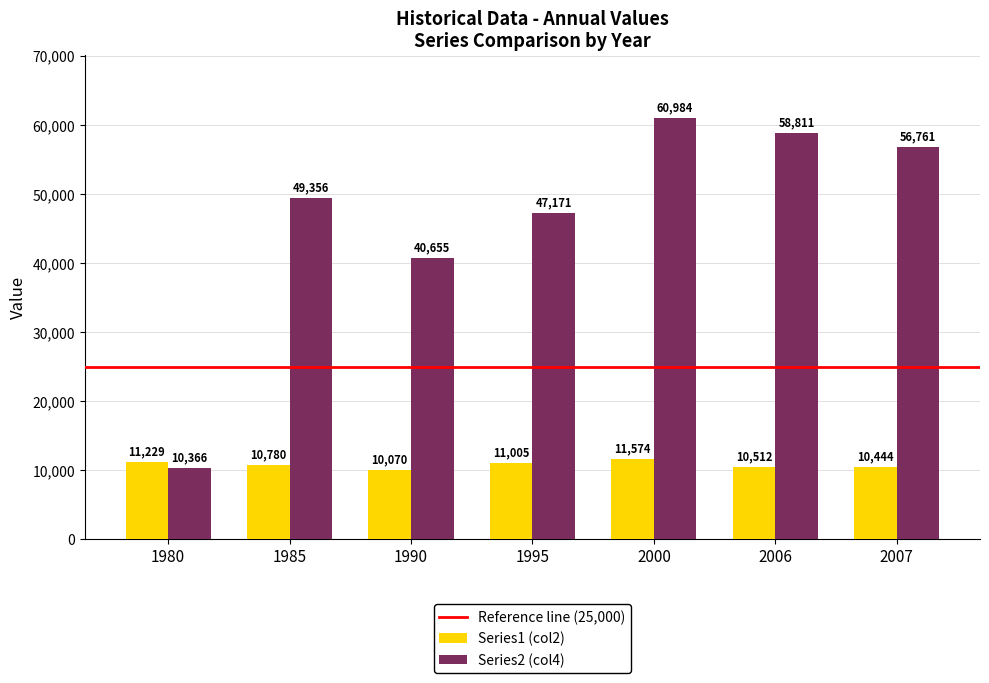

What is the sum of the Series2 (col4) values at 2007 and 1980?

67127